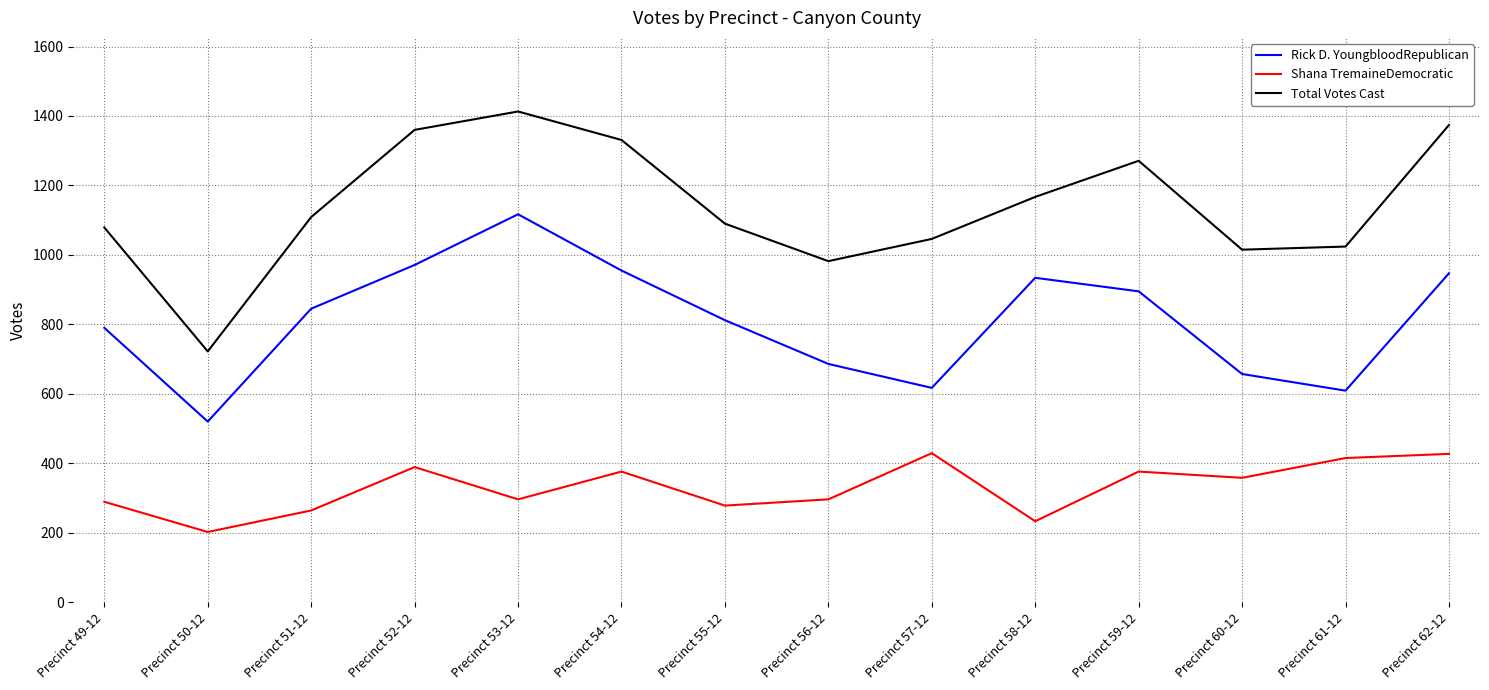

Which series has the widest spread of values?

Total Votes Cast